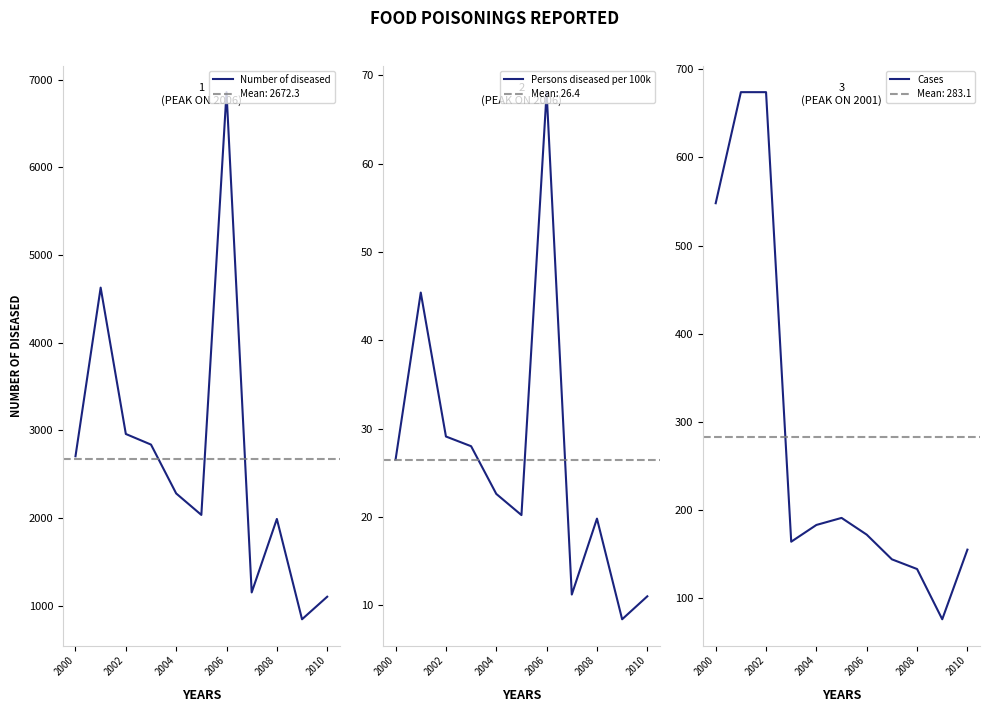

What is the minimum value for Number of diseased?

846